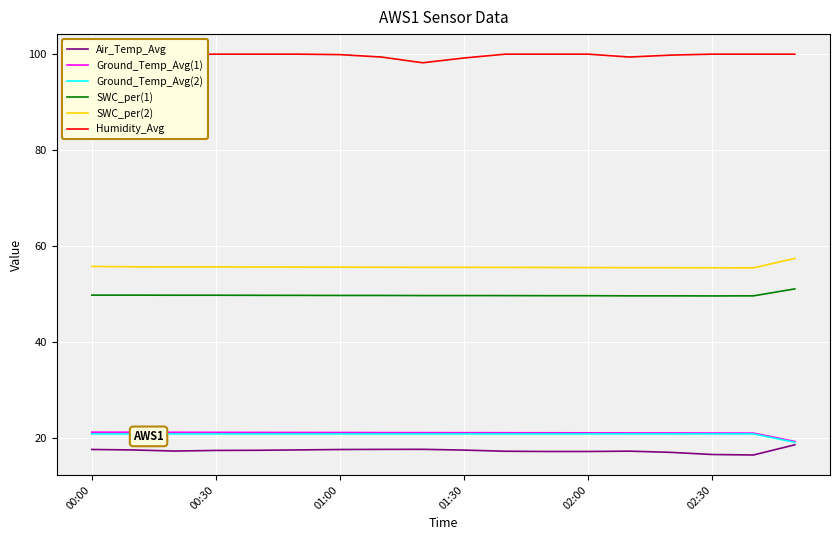

Is it true that Humidity_Avg equals 99.9 at 00:00?

True